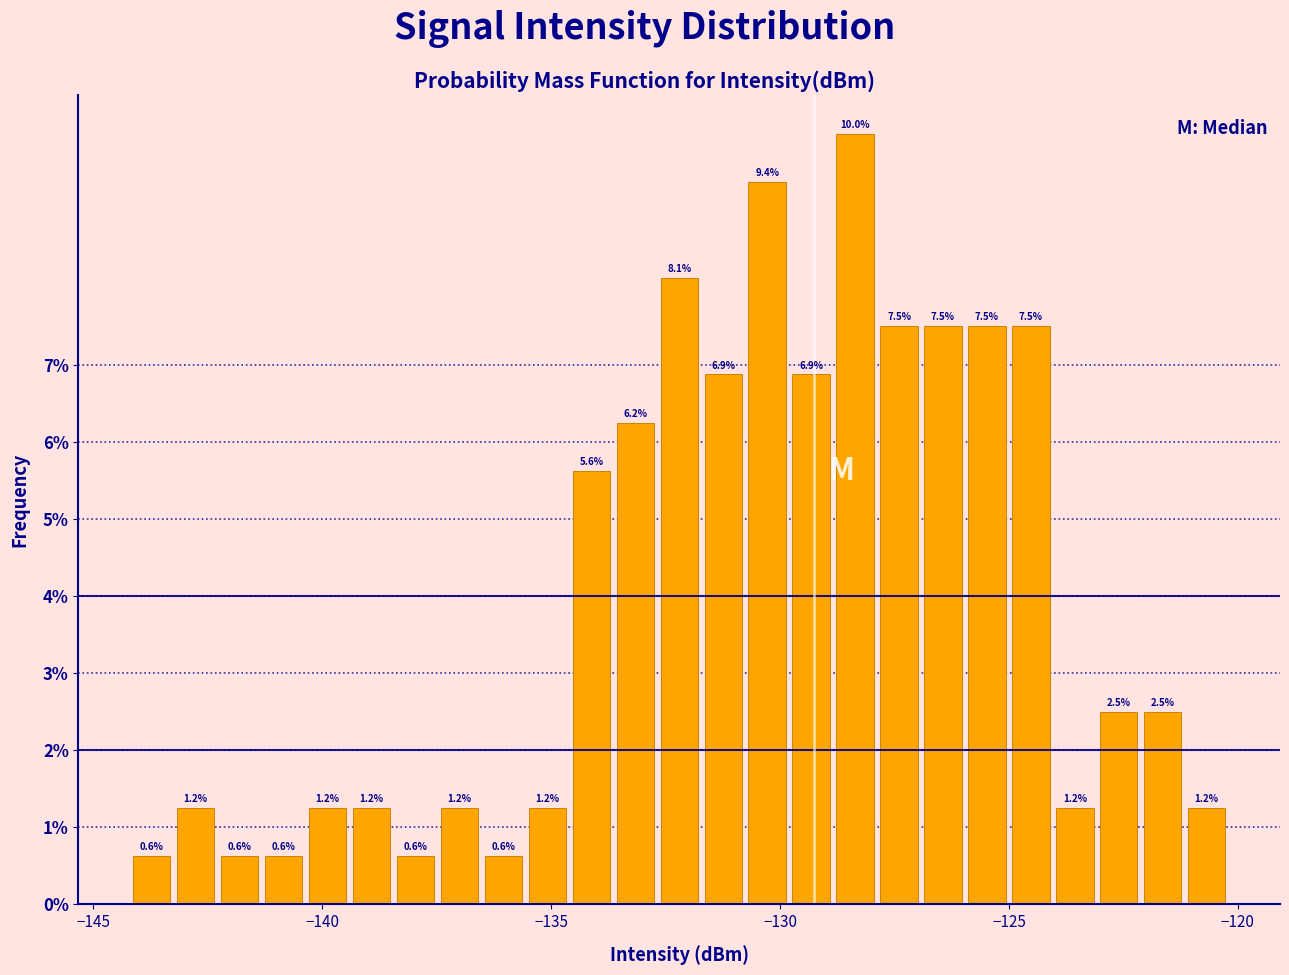

Read against the x-axis, roughly where is the centre of the tallest bar?

-128.5